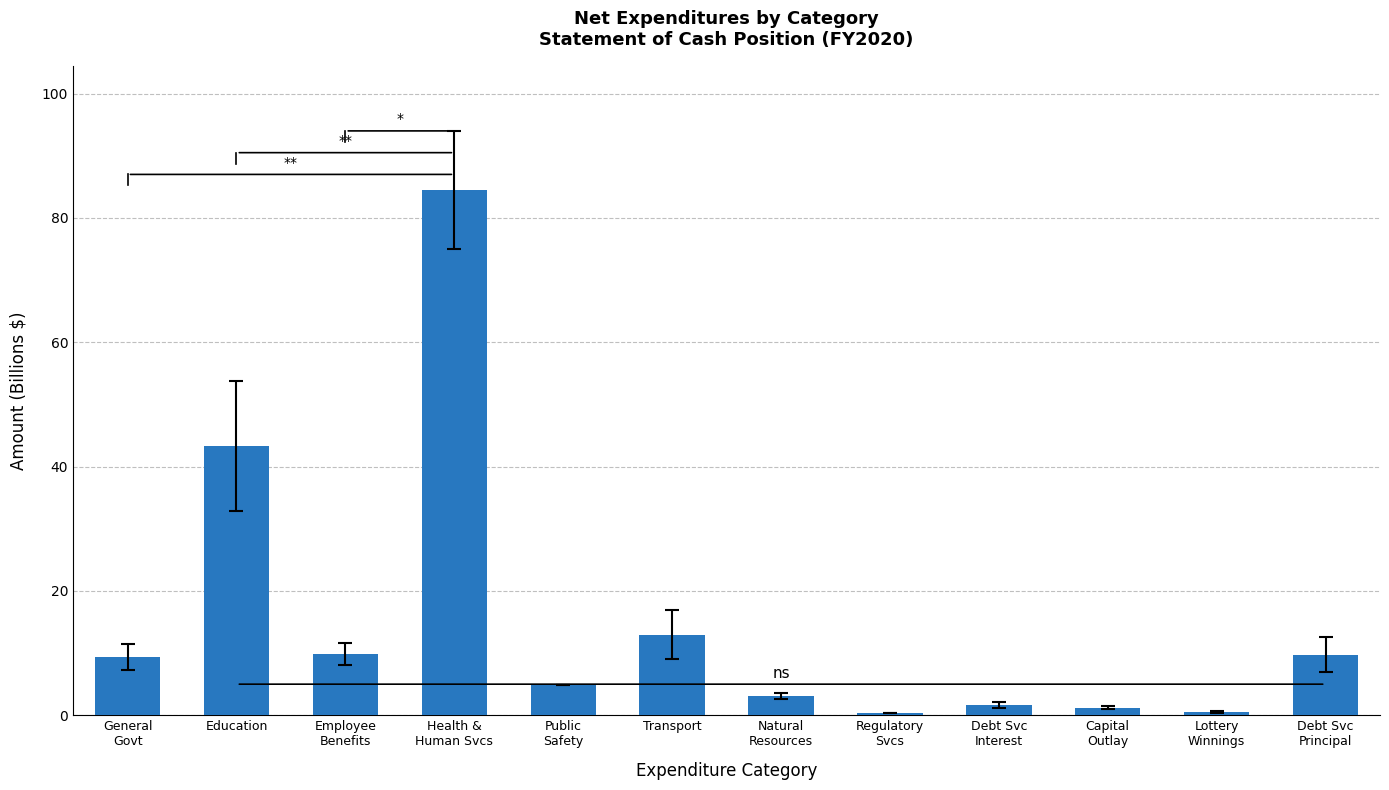

What is the value of the 1st bar from the left?

9.4